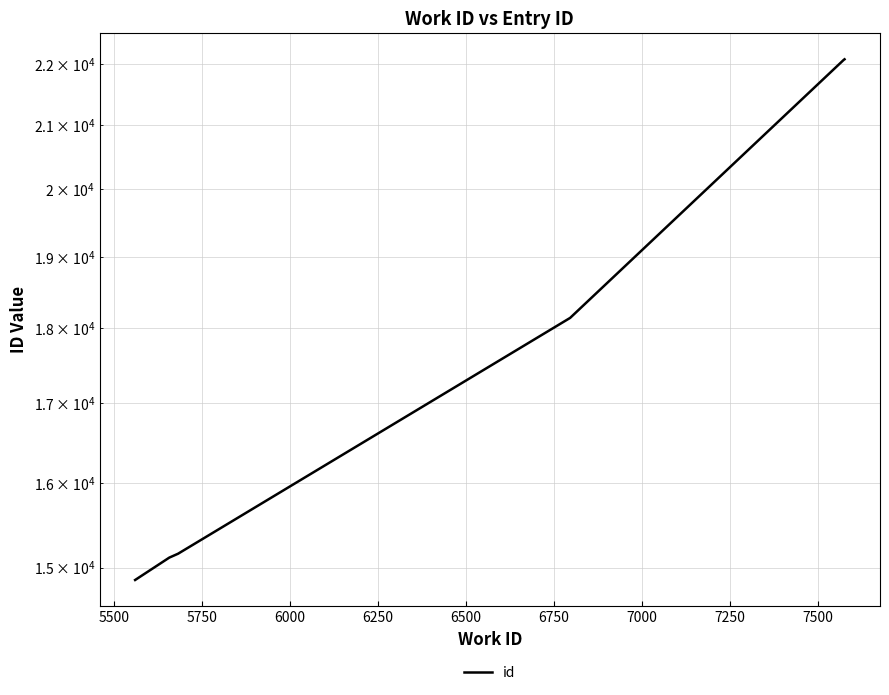

What is the ratio of the value at 6500 to the value at 6250?

1.0